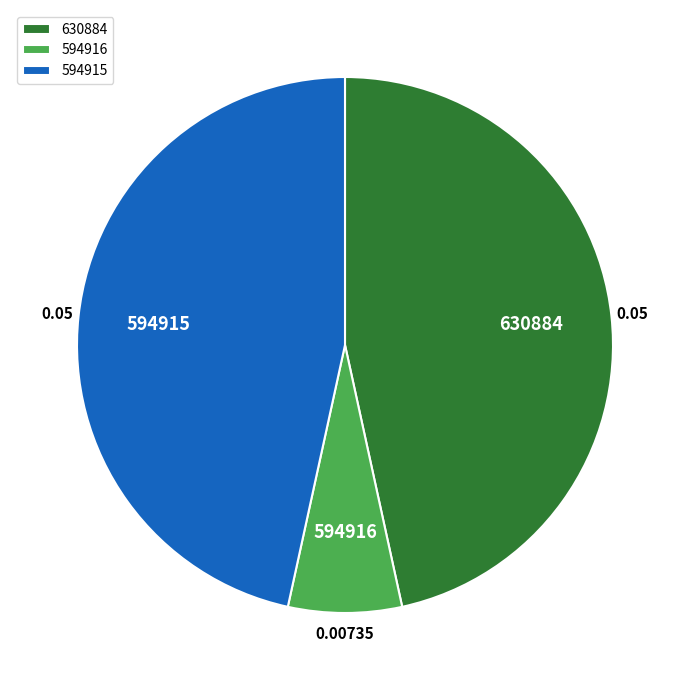

Between 594916 and 594915, which is larger?

594915